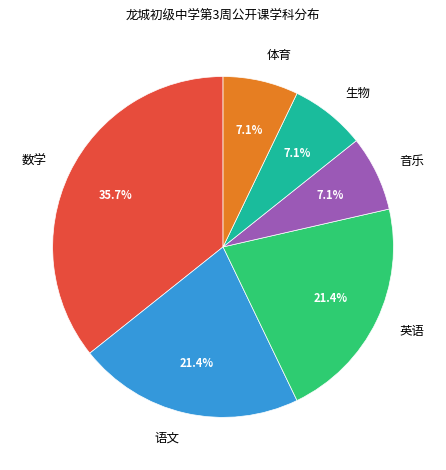

How many slices are in this pie chart?

6